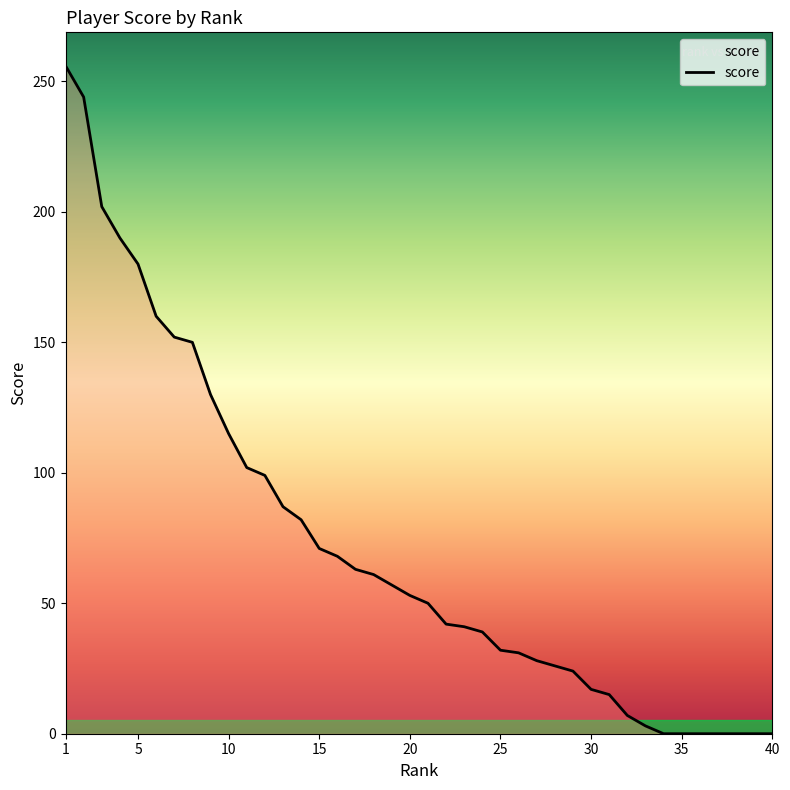

What is the difference between the maximum and second lowest values?

256